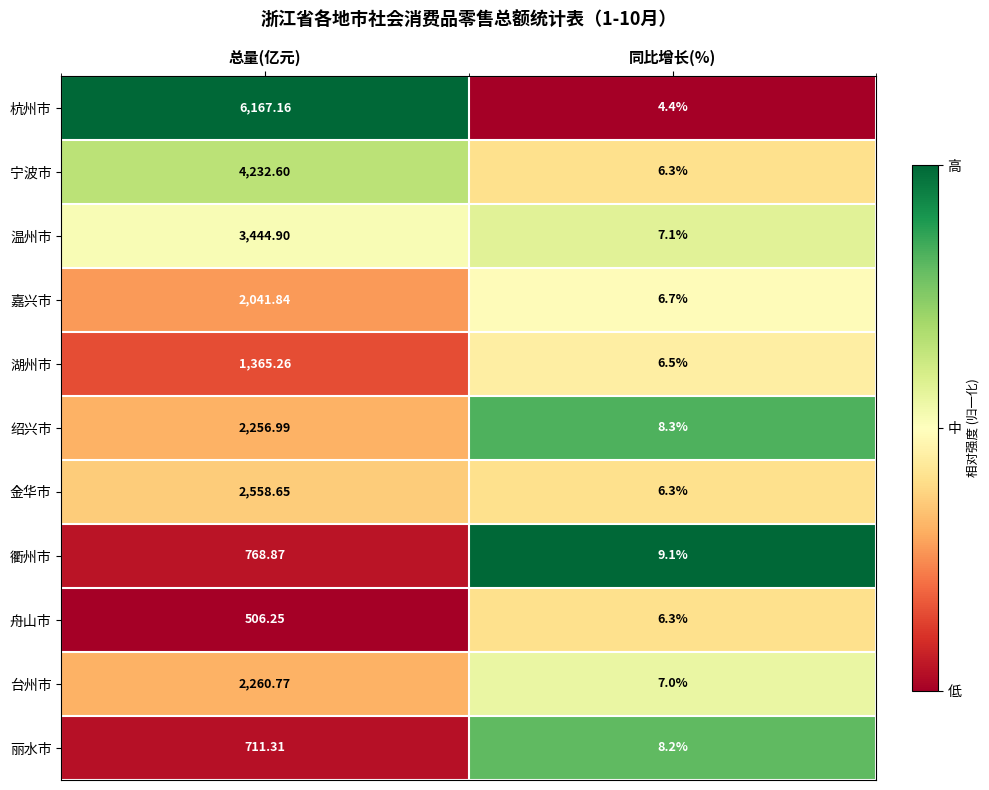

At which category does the chart reach its minimum across all series?

同比增长(%)